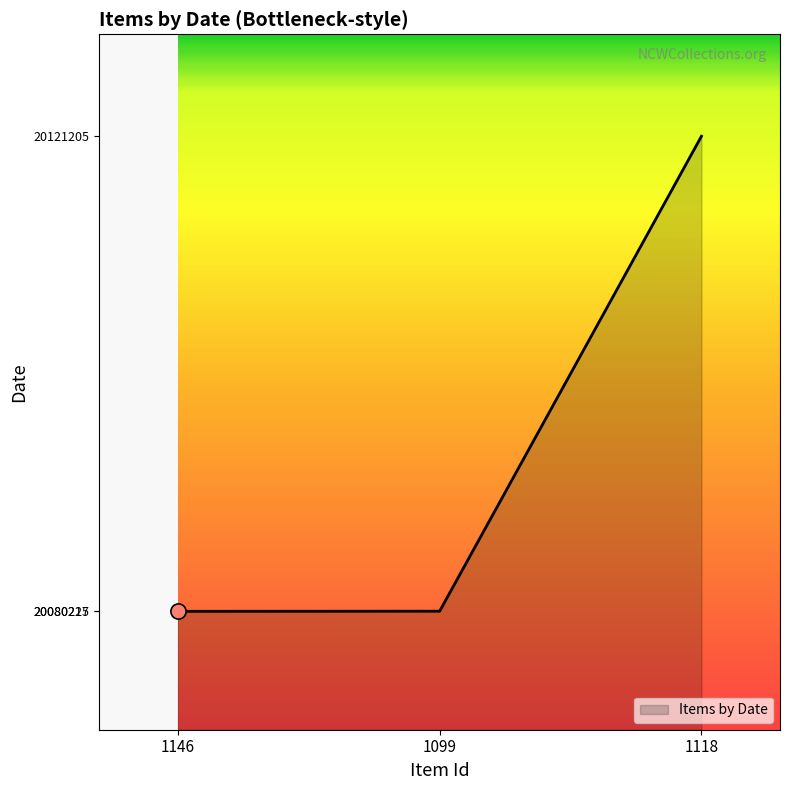

What is the change in value from 1146 to 1118?

+40990